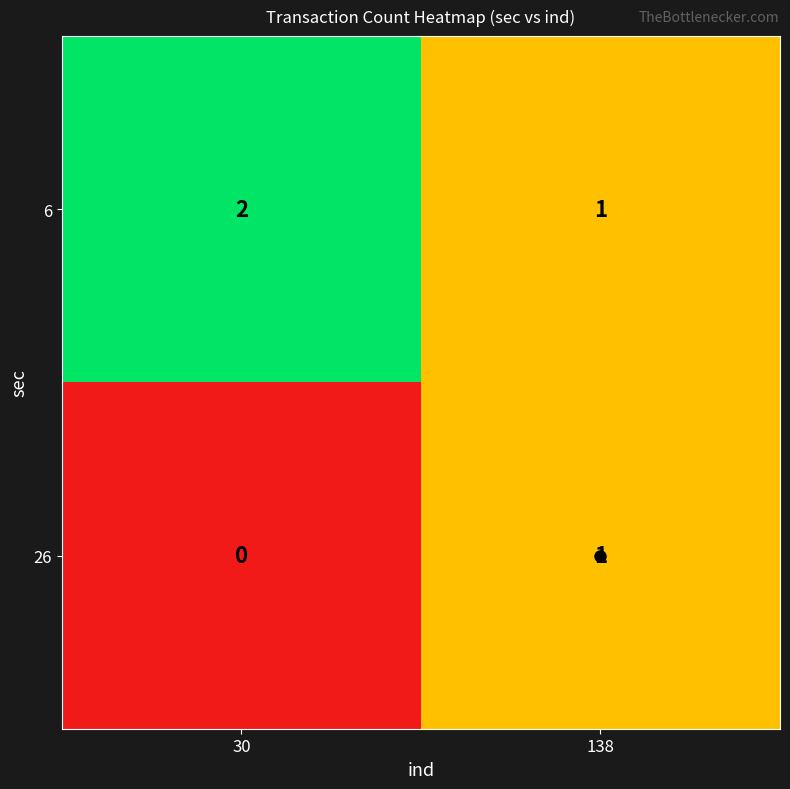

What is the sum of all 6 values?

3